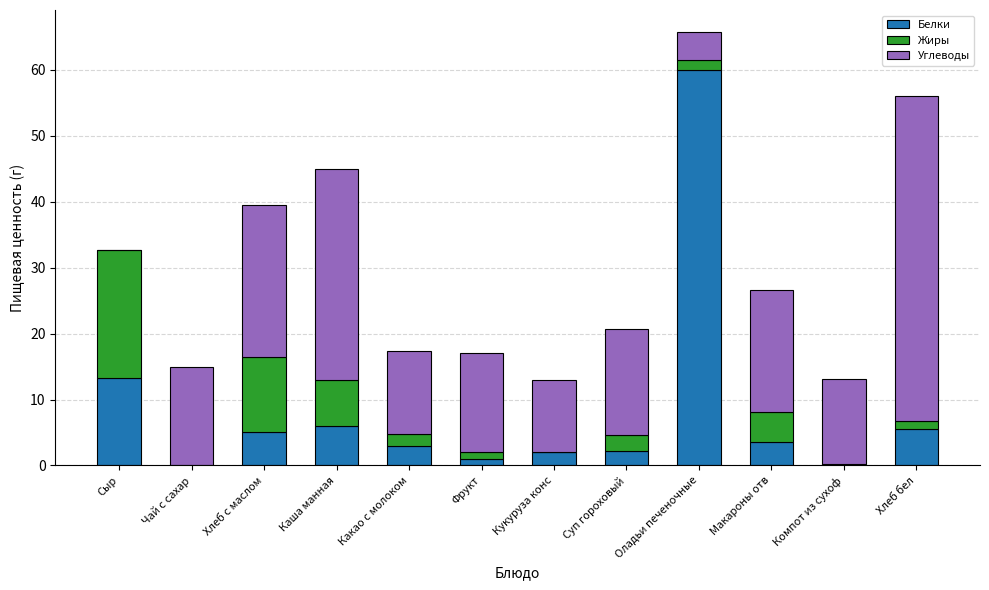

Count the number of data series in this chart.

3